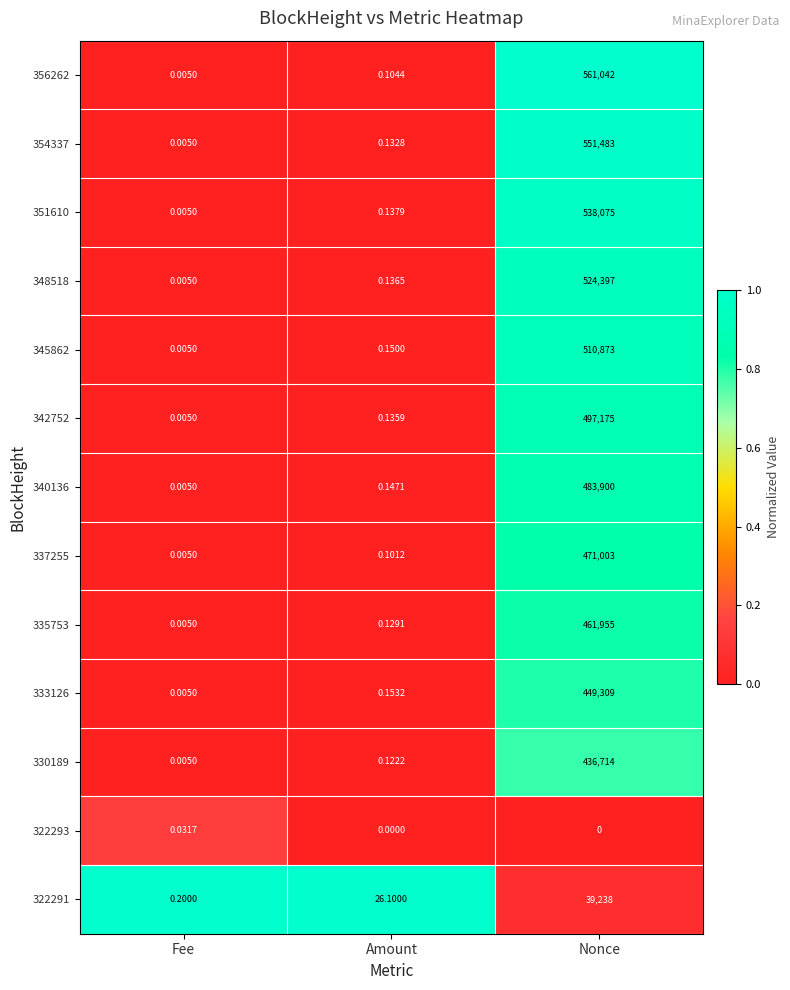

How many distinct data groups are displayed?

13